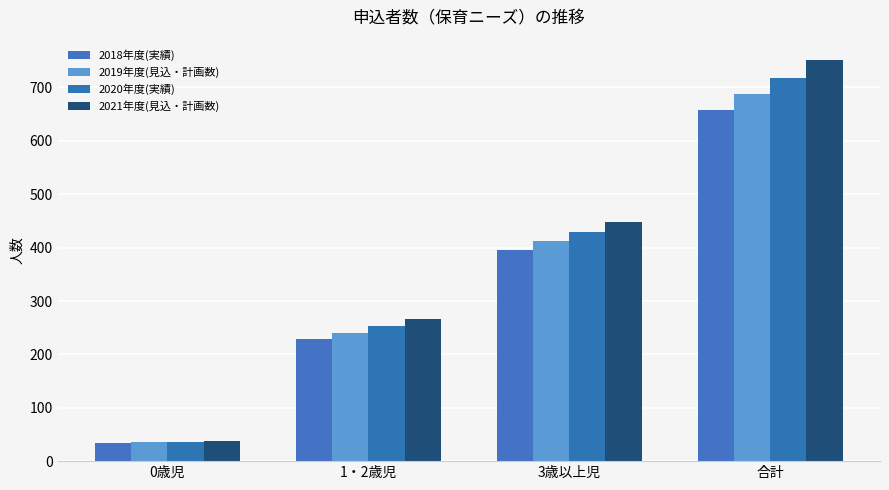

Count the 2021年度(見込・計画数) values in the range 267 to 752.

3